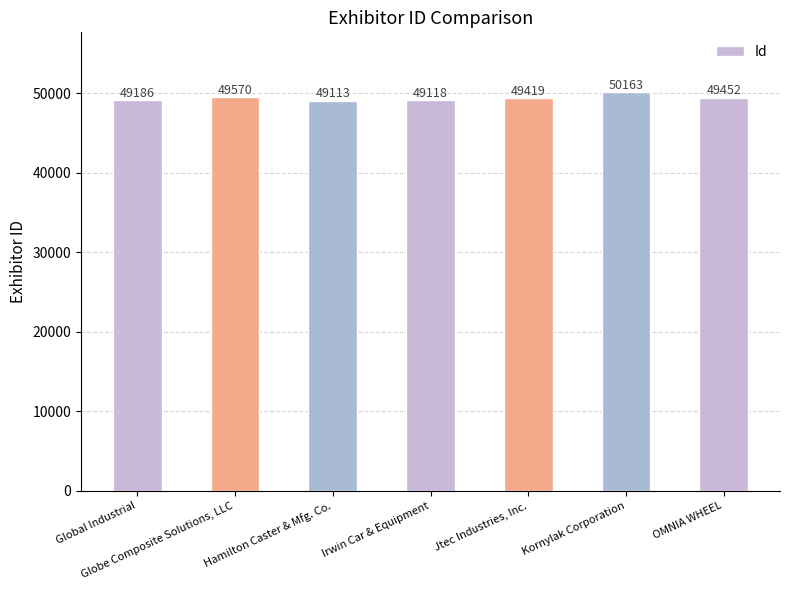

Reading left to right, transcribe all the data shown in this chart.

Global Industrial=49186	Globe Composite Solutions, LLC=49570	Hamilton Caster & Mfg. Co.=49113	Irwin Car & Equipment=49118	Jtec Industries, Inc.=49419	Kornylak Corporation=50163	OMNIA WHEEL=49452